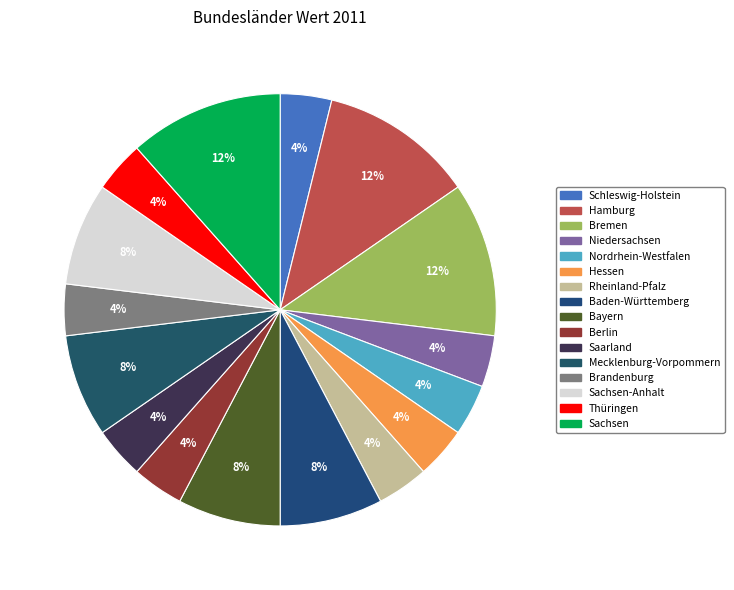

Does Schleswig-Holstein represent more than half of the total?

No